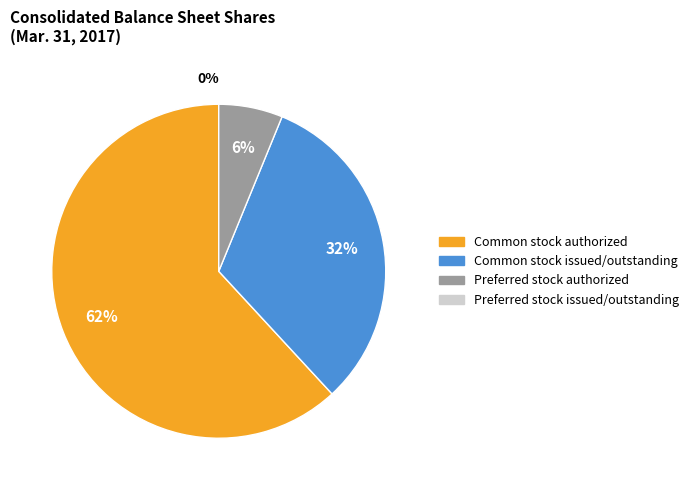

To the nearest percent, what is the average slice percentage?

33%